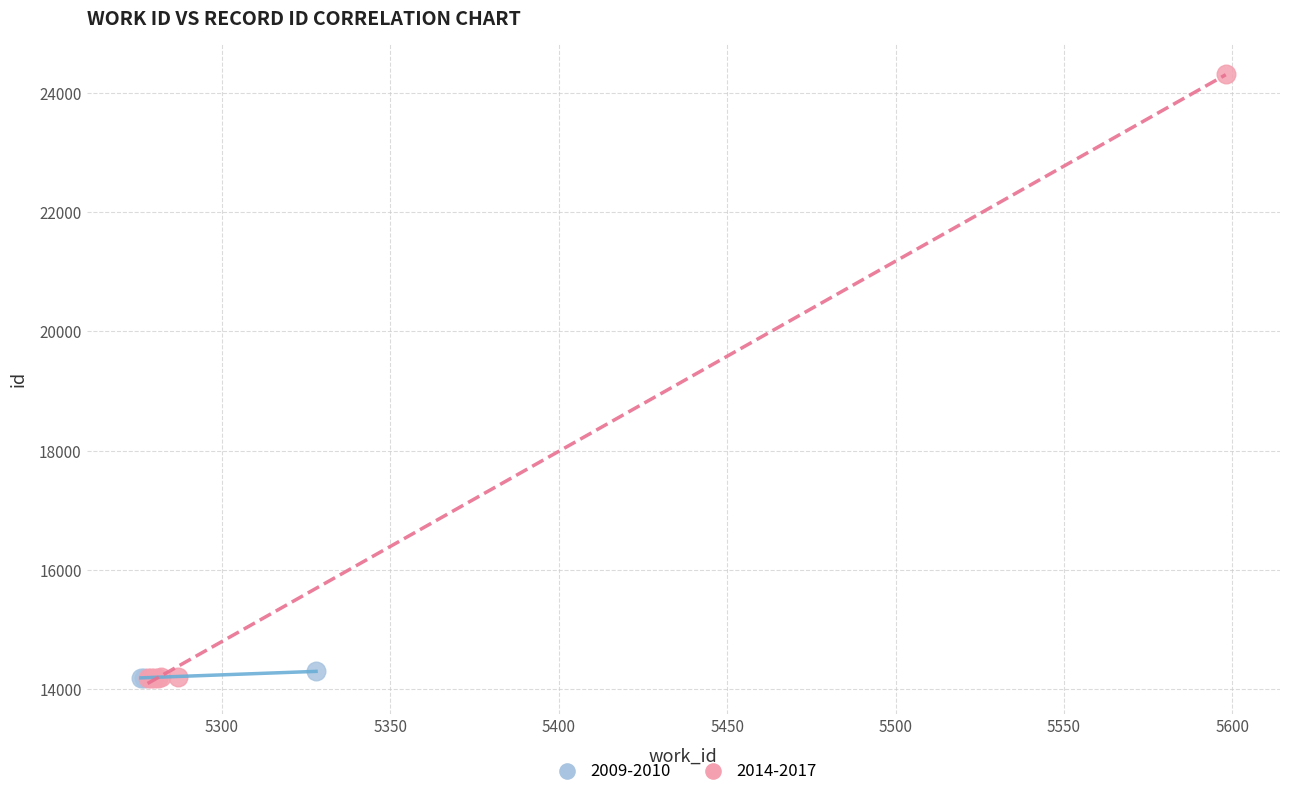

What are all the series names shown in the legend?

2009-2010, 2014-2017